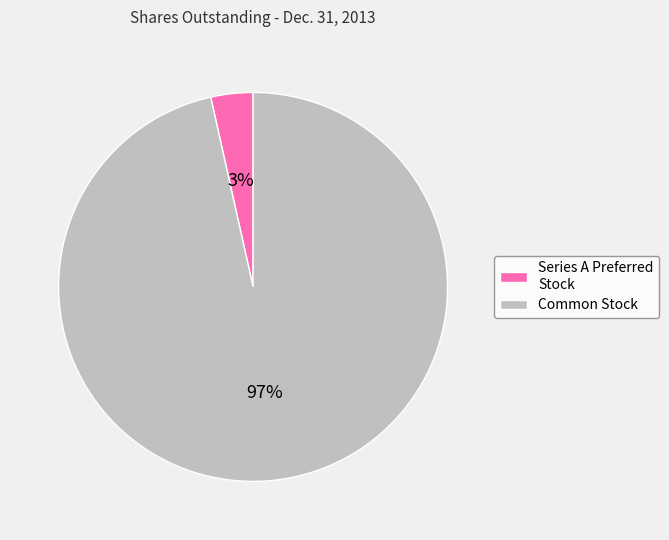

True or false: Series A Preferred Stock accounts for 14% of the total.

False